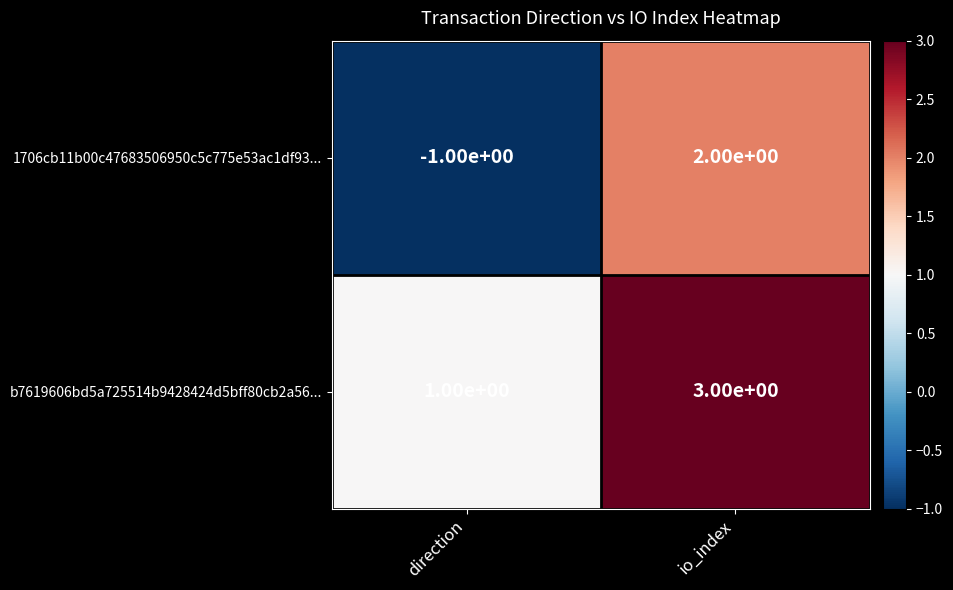

What is the spread (max minus min) of values at io_index?

1